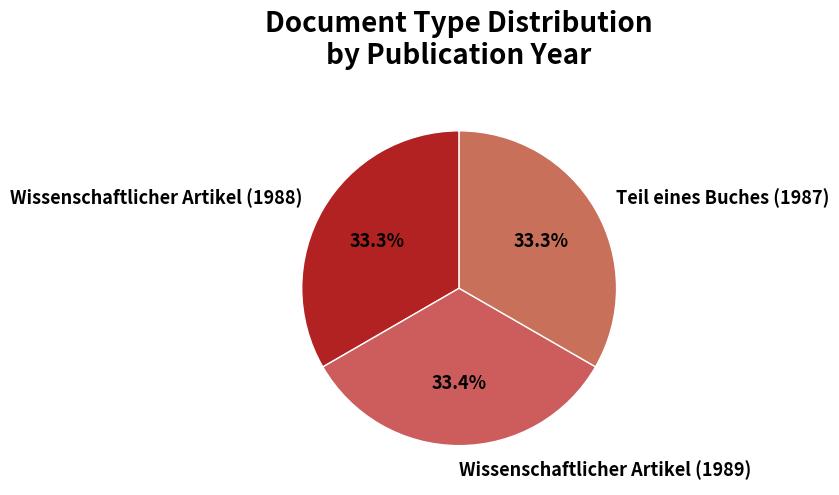

What percentage is NOT represented by Teil eines Buches (1987)?

66.7%